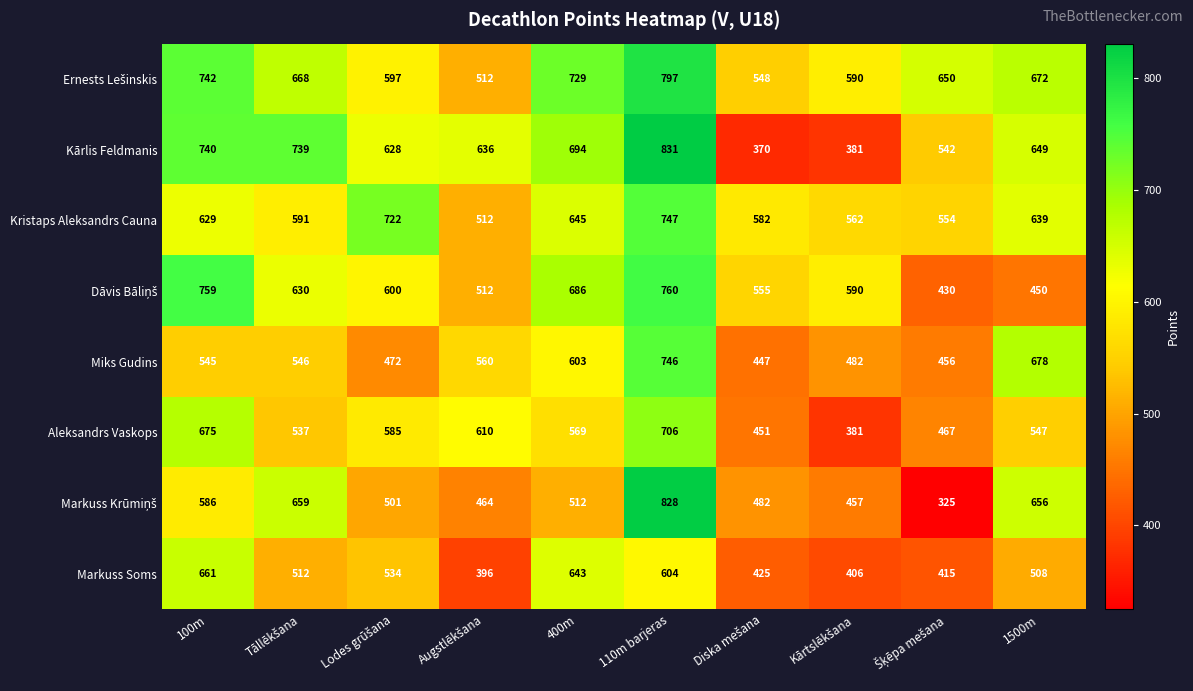

What is the difference between the highest and lowest values at 100m?

214